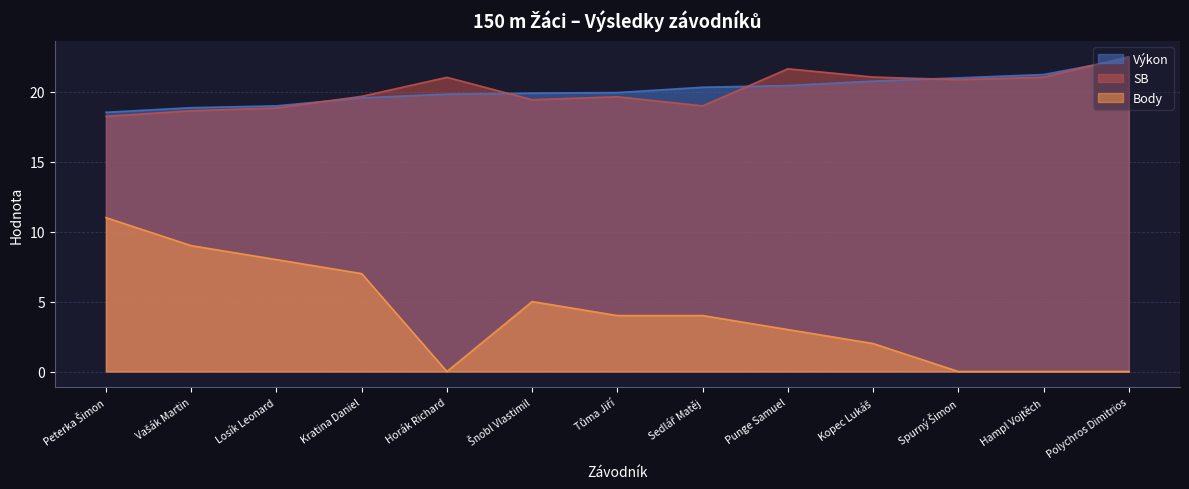

Rank the categories by Výkon value from highest to lowest.

Polychros Dimitrios, Hampl Vojtěch, Spurný Šimon, Kopec Lukáš, Punge Samuel, Sedlář Matěj, Tůma Jiří, Šnobl Vlastimil, Horák Richard, Kratina Daniel, Losík Leonard, Vašák Martin, Peterka Šimon